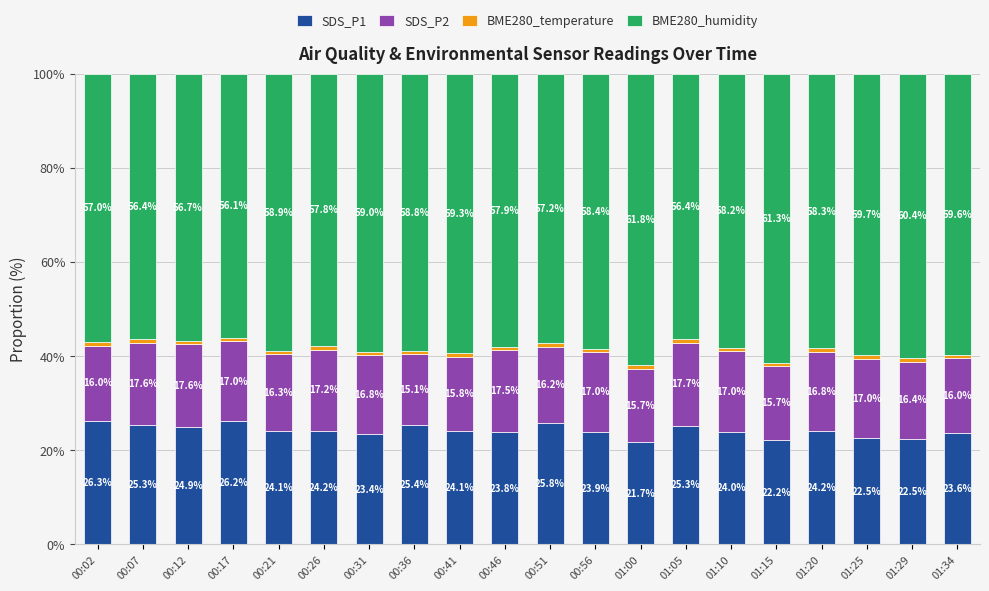

What is the total value across all series at 00:21?

100.0